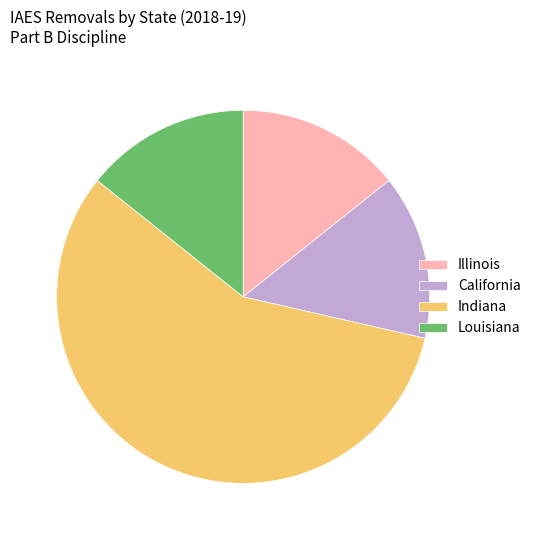

Combined, do Indiana and Illinois account for over 50%?

Yes